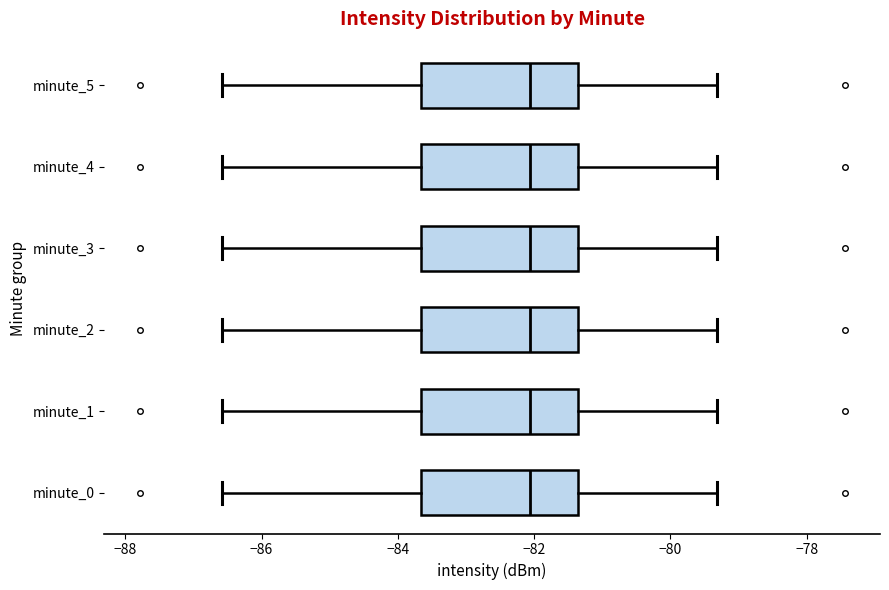

Reading bottom to top, read every box against the x-axis: the position of its median line, the range the box covers, and the ends of its whiskers. The values are not printed on the chart, so give them approximately, as read against the axis.

minute_0: median -82.0, box -83.6 to -81.4, whiskers -86.6 to -79.4
minute_1: median -82.0, box -83.6 to -81.4, whiskers -86.6 to -79.4
minute_2: median -82.0, box -83.6 to -81.4, whiskers -86.6 to -79.4
minute_3: median -82.0, box -83.6 to -81.4, whiskers -86.6 to -79.4
minute_4: median -82.0, box -83.6 to -81.4, whiskers -86.6 to -79.4
minute_5: median -82.0, box -83.6 to -81.4, whiskers -86.6 to -79.4